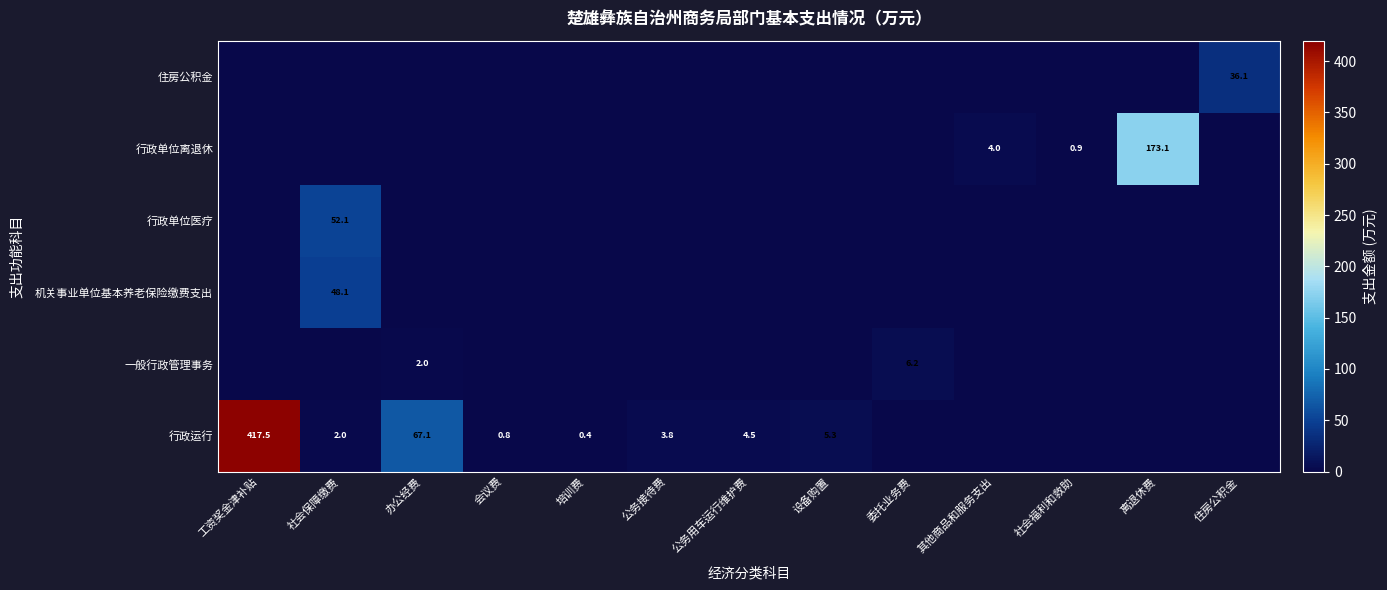

Which has a higher value, 工资奖金津补贴 or 委托业务费?

工资奖金津补贴